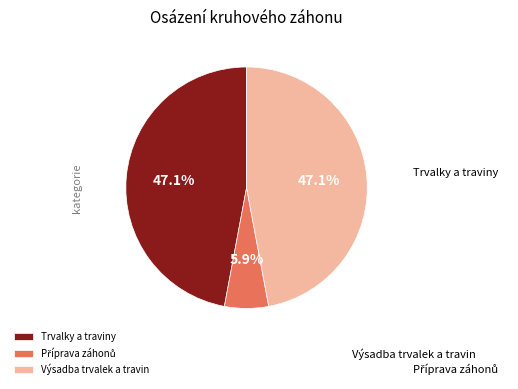

Is it true that Trvalky a traviny is 59% of the pie?

False